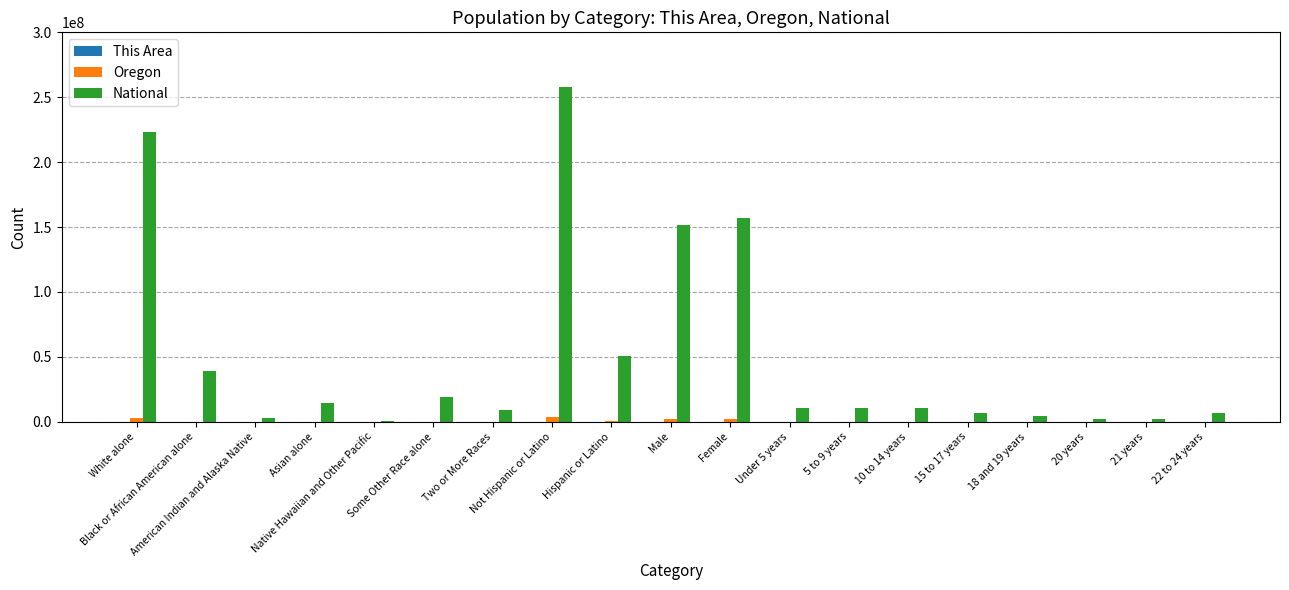

The National series shows 10319427 at Under 5 years. True or false?

True